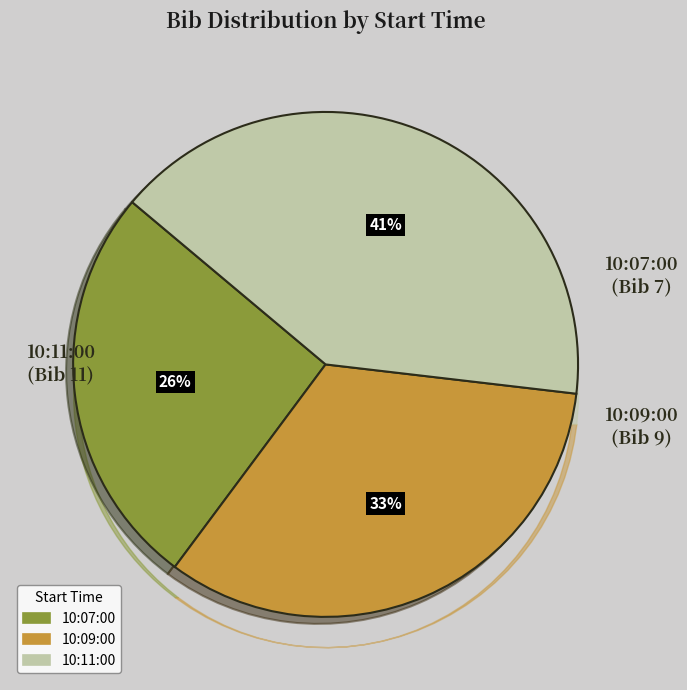

To the nearest percent, what percentage of the pie is 10:09:00?

33%